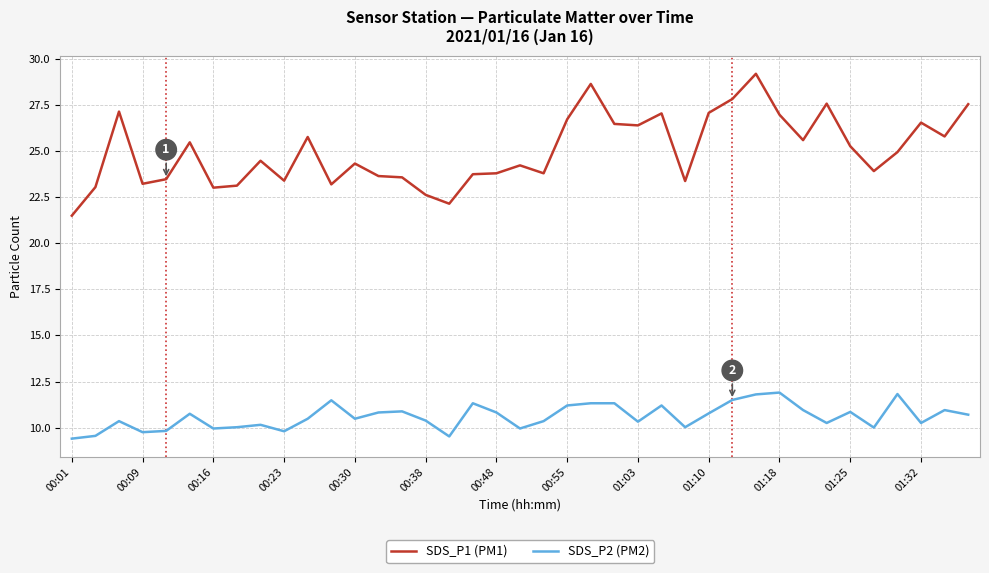

Which series has the largest total across all categories?

SDS_P1 (PM1)